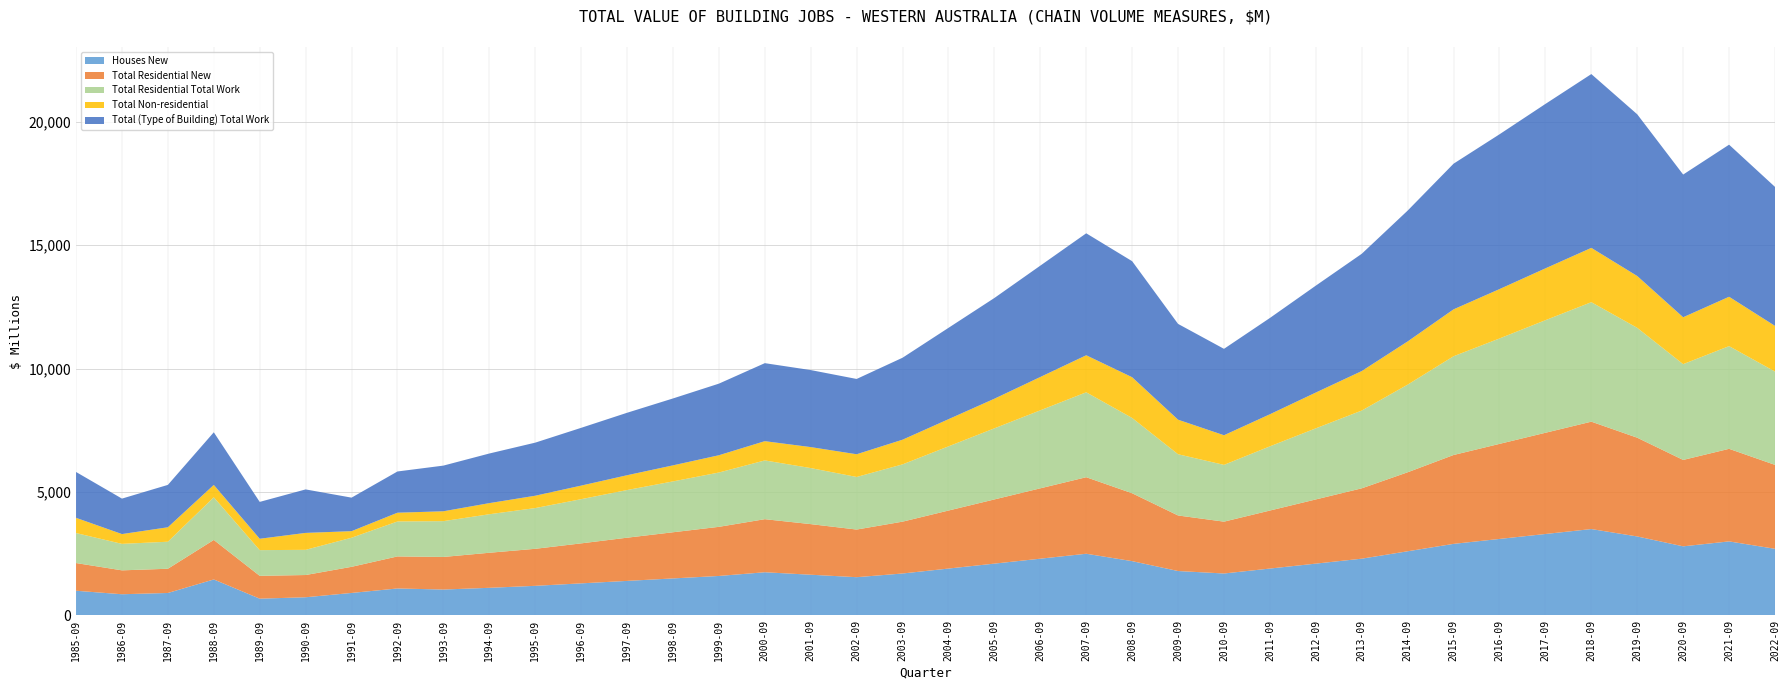

Reading right to left, list all the values displayed in this chart.

Houses New: 2022-09=2700.0	2021-09=3000.0	2020-09=2800.0	2019-09=3200.0	2018-09=3500.0	2017-09=3300.0	2016-09=3100.0	2015-09=2900.0	2014-09=2600.0	2013-09=2300.0	2012-09=2100.0	2011-09=1900.0	2010-09=1700.0	2009-09=1800.0	2008-09=2200.0	2007-09=2500.0	2006-09=2300.0	2005-09=2100.0	2004-09=1900.0	2003-09=1700.0	2002-09=1550.0	2001-09=1650.0	2000-09=1750.0	1999-09=1600.0	1998-09=1500.0	1997-09=1400.0	1996-09=1300.0	1995-09=1200.0	1994-09=1120.0	1993-09=1050.0	1992-09=1093.3	1991-09=912.1	1990-09=737.1	1989-09=680.4	1988-09=1458.5	1987-09=910.9	1986-09=859.6	1985-09=1000.7
Total Residential New: 2022-09=3400.0	2021-09=3750.0	2020-09=3500.0	2019-09=4000.0	2018-09=4350.0	2017-09=4100.0	2016-09=3850.0	2015-09=3600.0	2014-09=3200.0	2013-09=2850.0	2012-09=2600.0	2011-09=2350.0	2010-09=2100.0	2009-09=2250.0	2008-09=2750.0	2007-09=3100.0	2006-09=2850.0	2005-09=2600.0	2004-09=2350.0	2003-09=2100.0	2002-09=1930.0	2001-09=2050.0	2000-09=2150.0	1999-09=1990.0	1998-09=1870.0	1997-09=1750.0	1996-09=1620.0	1995-09=1500.0	1994-09=1420.0	1993-09=1320.0	1992-09=1298.3	1991-09=1058.1	1990-09=901.1	1989-09=924.8	1988-09=1600.5	1987-09=980.9	1986-09=967.9	1985-09=1122.2
Total Residential Total Work: 2022-09=3780.0	2021-09=4160.0	2020-09=3880.0	2019-09=4450.0	2018-09=4840.0	2017-09=4560.0	2016-09=4270.0	2015-09=4000.0	2014-09=3550.0	2013-09=3150.0	2012-09=2880.0	2011-09=2600.0	2010-09=2300.0	2009-09=2480.0	2008-09=3050.0	2007-09=3440.0	2006-09=3160.0	2005-09=2880.0	2004-09=2600.0	2003-09=2320.0	2002-09=2130.0	2001-09=2270.0	2000-09=2380.0	1999-09=2200.0	1998-09=2060.0	1997-09=1930.0	1996-09=1790.0	1995-09=1650.0	1994-09=1560.0	1993-09=1450.0	1992-09=1415.3	1991-09=1178.0	1990-09=1020.3	1989-09=1040.7	1988-09=1727.0	1987-09=1095.2	1986-09=1072.6	1985-09=1215.4
Total Non-residential: 2022-09=1850.0	2021-09=2000.0	2020-09=1900.0	2019-09=2100.0	2018-09=2200.0	2017-09=2100.0	2016-09=2000.0	2015-09=1900.0	2014-09=1750.0	2013-09=1600.0	2012-09=1450.0	2011-09=1300.0	2010-09=1200.0	2009-09=1400.0	2008-09=1650.0	2007-09=1500.0	2006-09=1350.0	2005-09=1200.0	2004-09=1100.0	2003-09=1000.0	2002-09=920.0	2001-09=850.0	2000-09=780.0	1999-09=700.0	1998-09=650.0	1997-09=600.0	1996-09=550.0	1995-09=500.0	1994-09=450.0	1993-09=400.0	1992-09=355.2	1991-09=266.3	1990-09=685.8	1989-09=461.1	1988-09=501.6	1987-09=585.2	1986-09=396.6	1985-09=616.3
Total (Type of Building) Total Work: 2022-09=5630.0	2021-09=6160.0	2020-09=5780.0	2019-09=6550.0	2018-09=7040.0	2017-09=6660.0	2016-09=6270.0	2015-09=5900.0	2014-09=5300.0	2013-09=4750.0	2012-09=4330.0	2011-09=3900.0	2010-09=3500.0	2009-09=3880.0	2008-09=4700.0	2007-09=4940.0	2006-09=4510.0	2005-09=4080.0	2004-09=3700.0	2003-09=3320.0	2002-09=3050.0	2001-09=3120.0	2000-09=3160.0	1999-09=2900.0	1998-09=2710.0	1997-09=2530.0	1996-09=2340.0	1995-09=2150.0	1994-09=2010.0	1993-09=1850.0	1992-09=1670.2	1991-09=1358.0	1990-09=1761.5	1989-09=1493.0	1988-09=2132.2	1987-09=1716.9	1986-09=1436.7	1985-09=1857.1